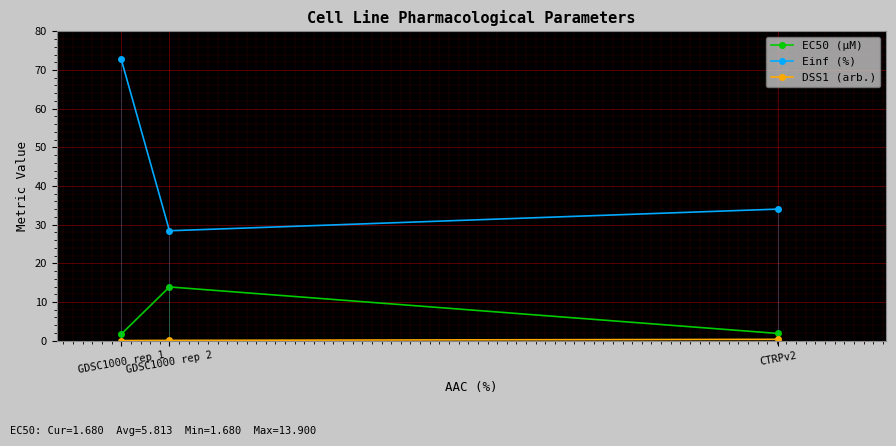

How many lines are shown in the chart?

3